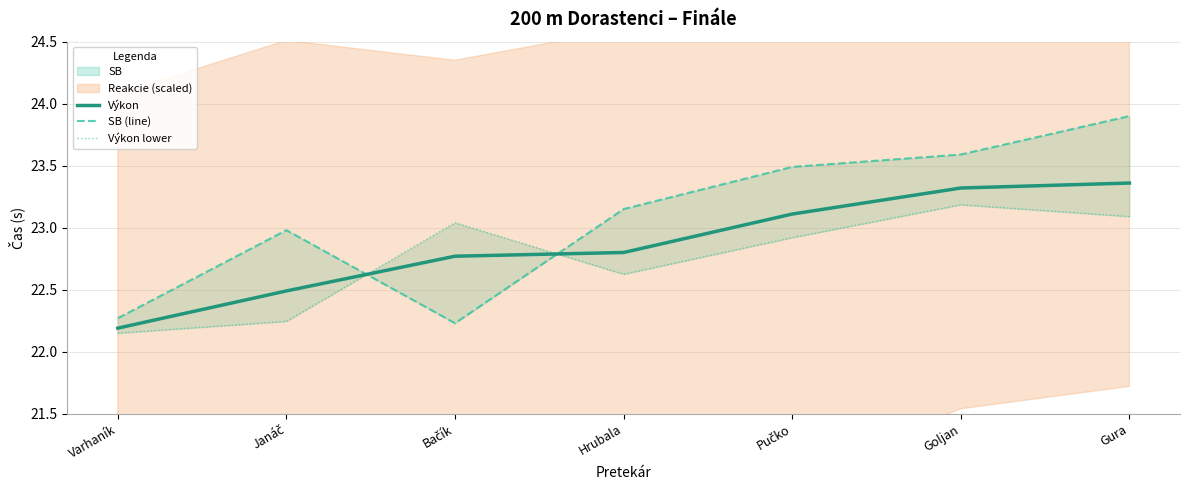

Count the number of categories in the chart.

7